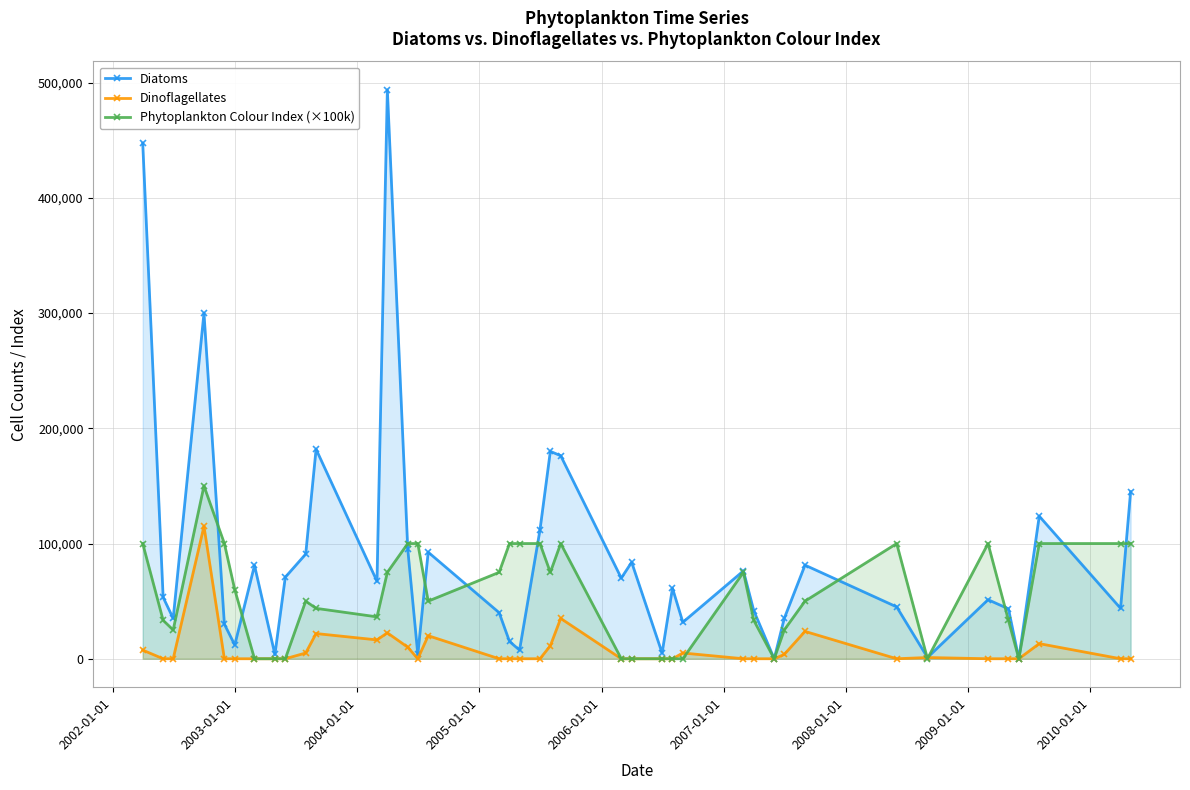

True or false: Dinoflagellates has more than 2 points higher than both neighbors.

True